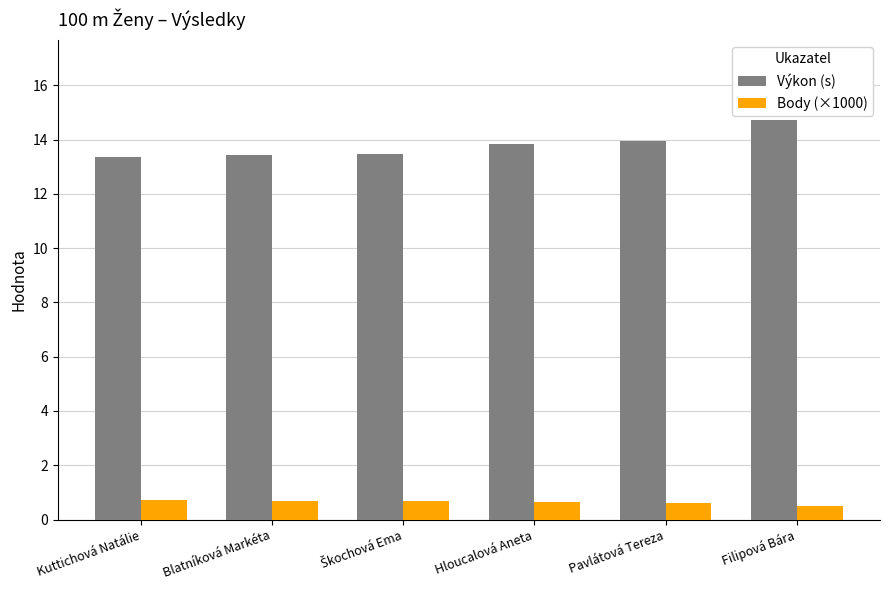

List the series in order of their overall mean, highest first.

Výkon (s), Body (×1000)